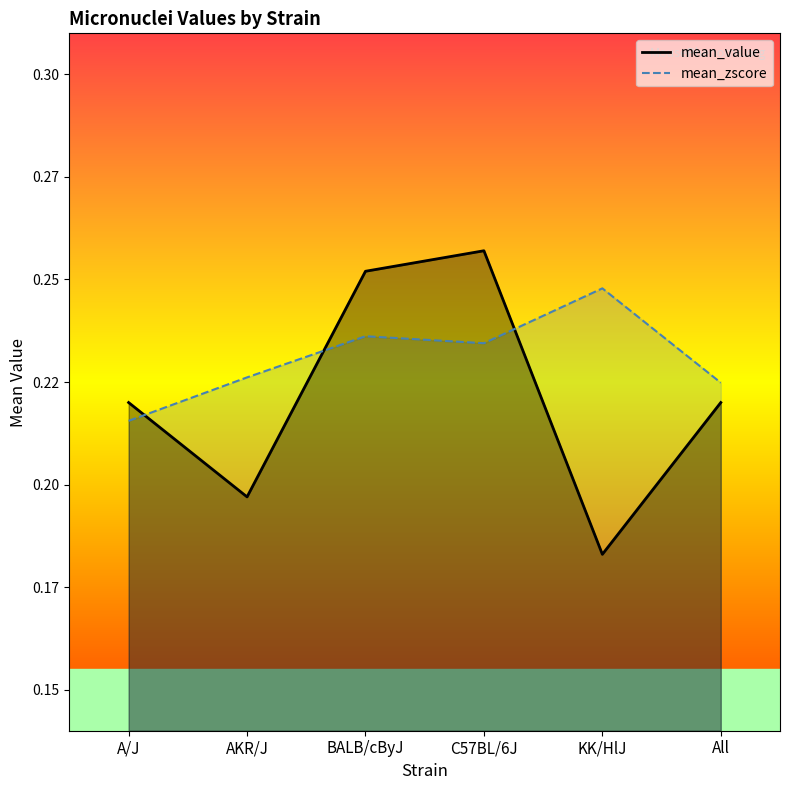

At which category does mean_zscore_line reach its first local valley?

C57BL/6J